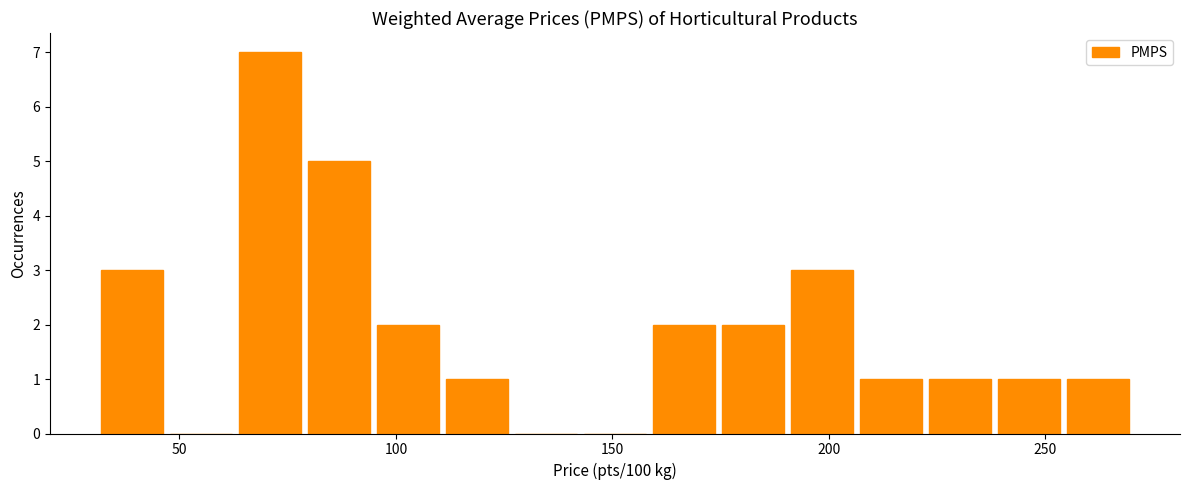

Around what value on the x-axis is the tallest bar? Give the approximate position of its centre, as read against the axis.

70